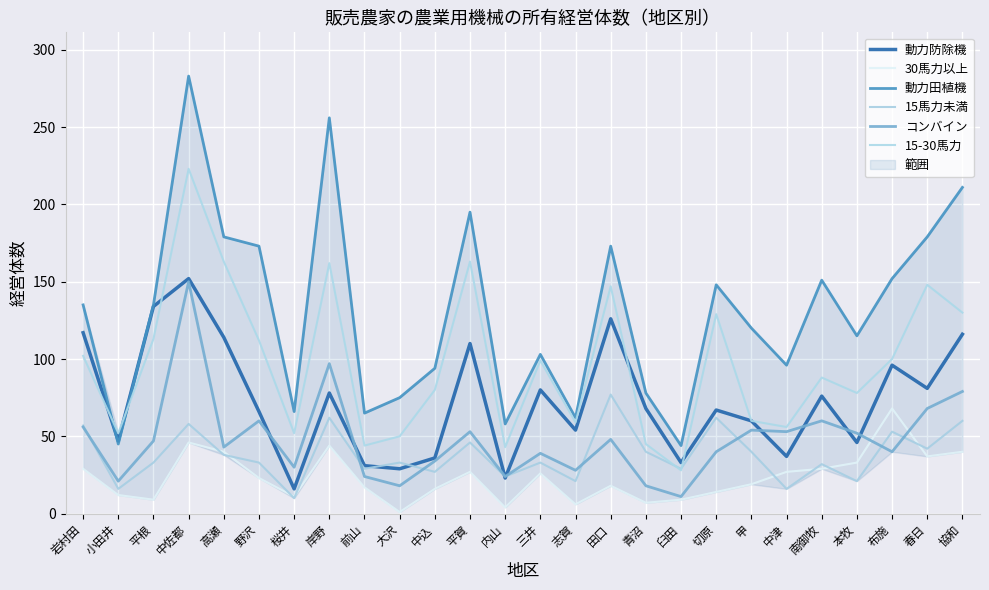

Is this an area chart (filled region under the line)?

No